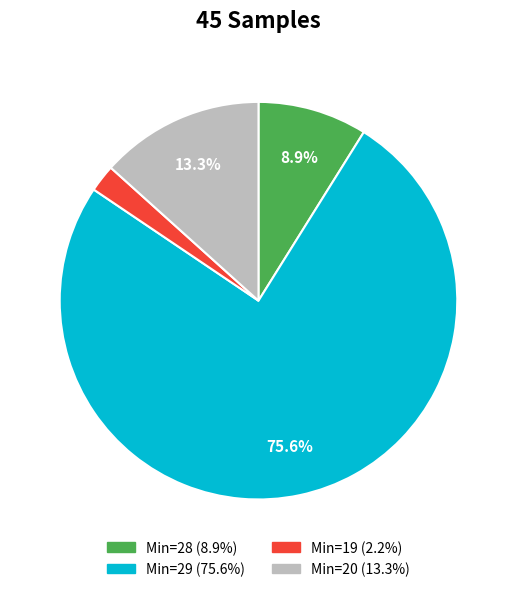

Is there a majority slice in this chart?

Yes